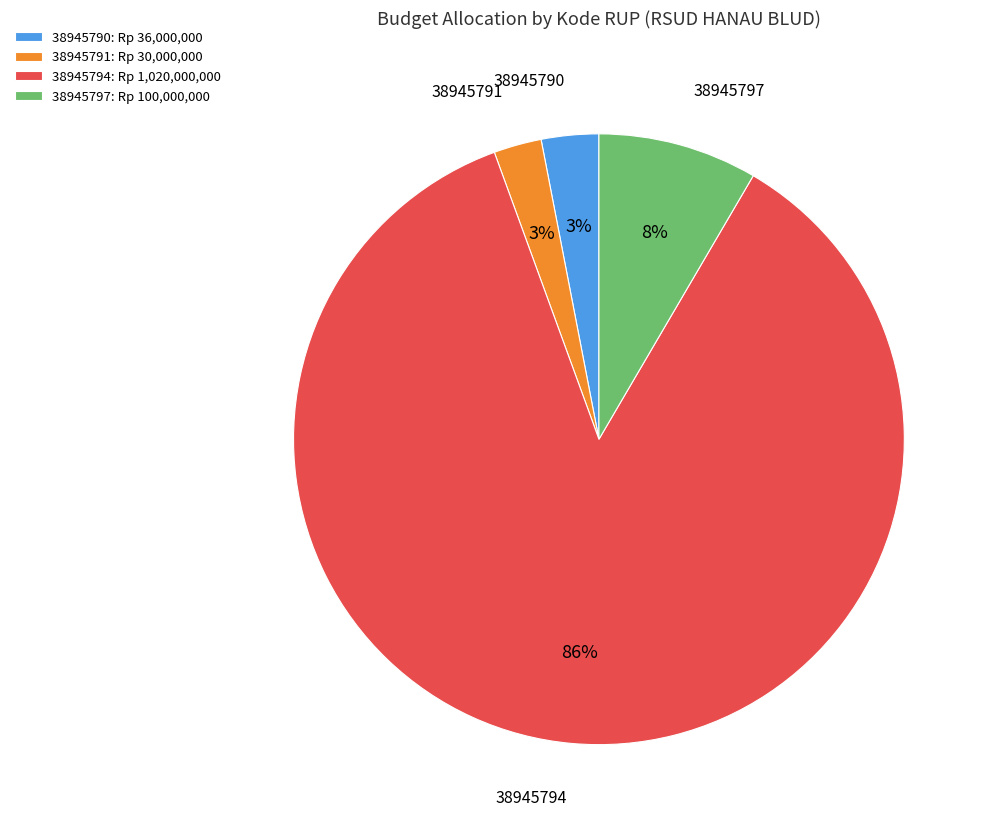

Which has a higher value, 38945791 or 38945794?

38945794